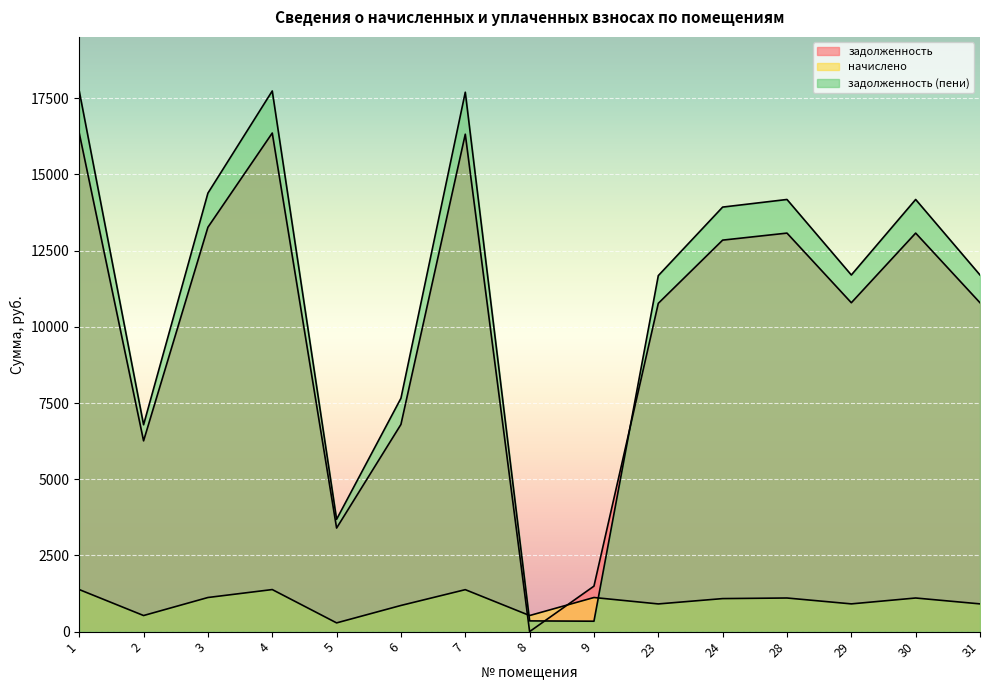

The начислено series shows 1103.2 at 30. True or false?

True